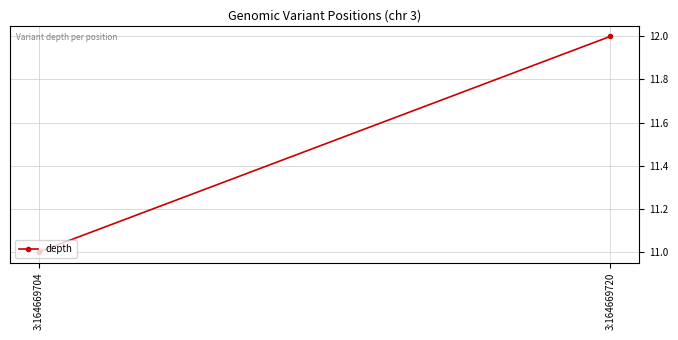

What is the difference between the maximum and minimum values?

1